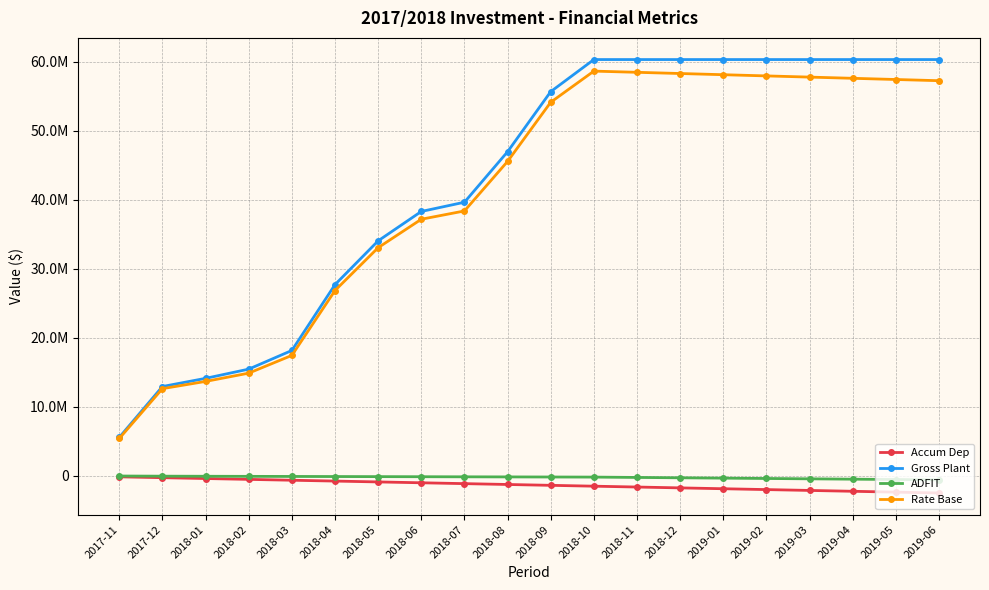

What is the sum of all Rate Base values?

820336202.1